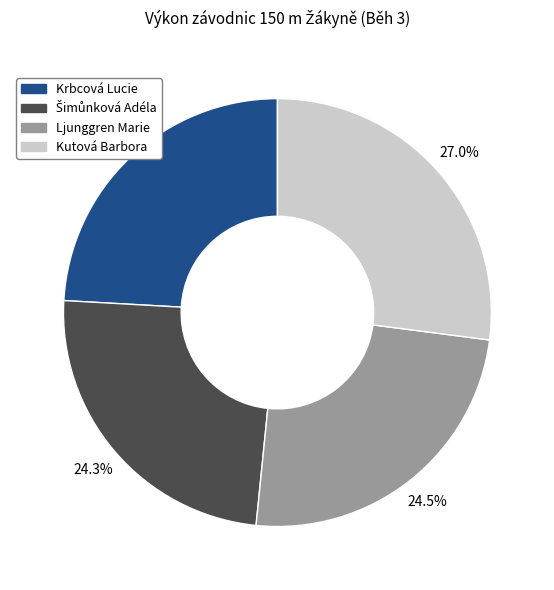

Do Ljunggren Marie and Krbcová Lucie together represent more than half of the pie?

No